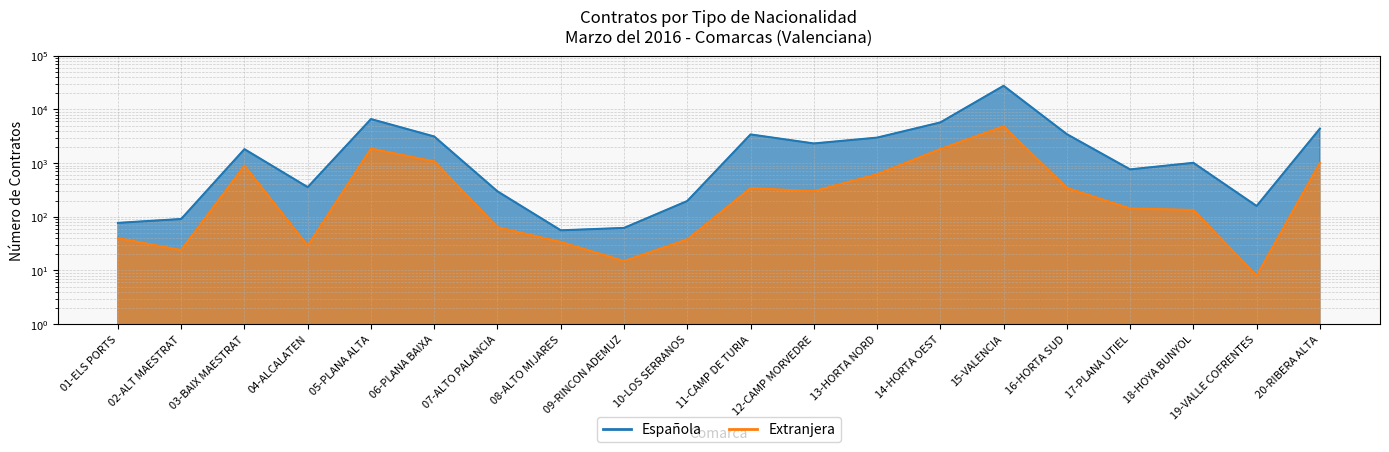

What is the difference between the Extranjera values at 10-LOS SERRANOS and 08-ALTO MIJARES?

4